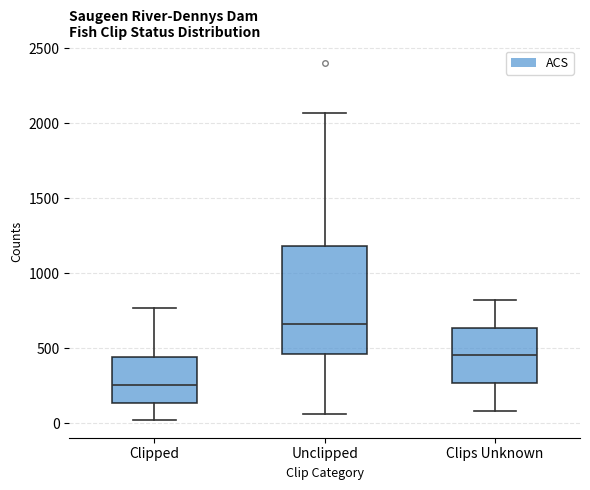

Which box's median line is the lowest?

Clipped